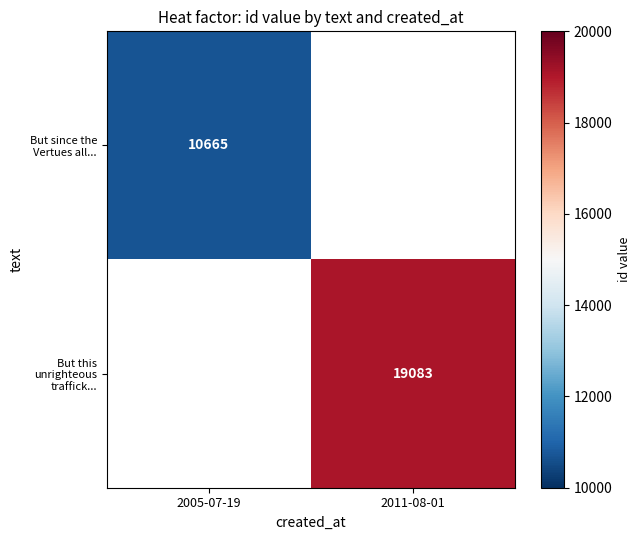

How many values in But this unrighteous traffick... are above zero?

1